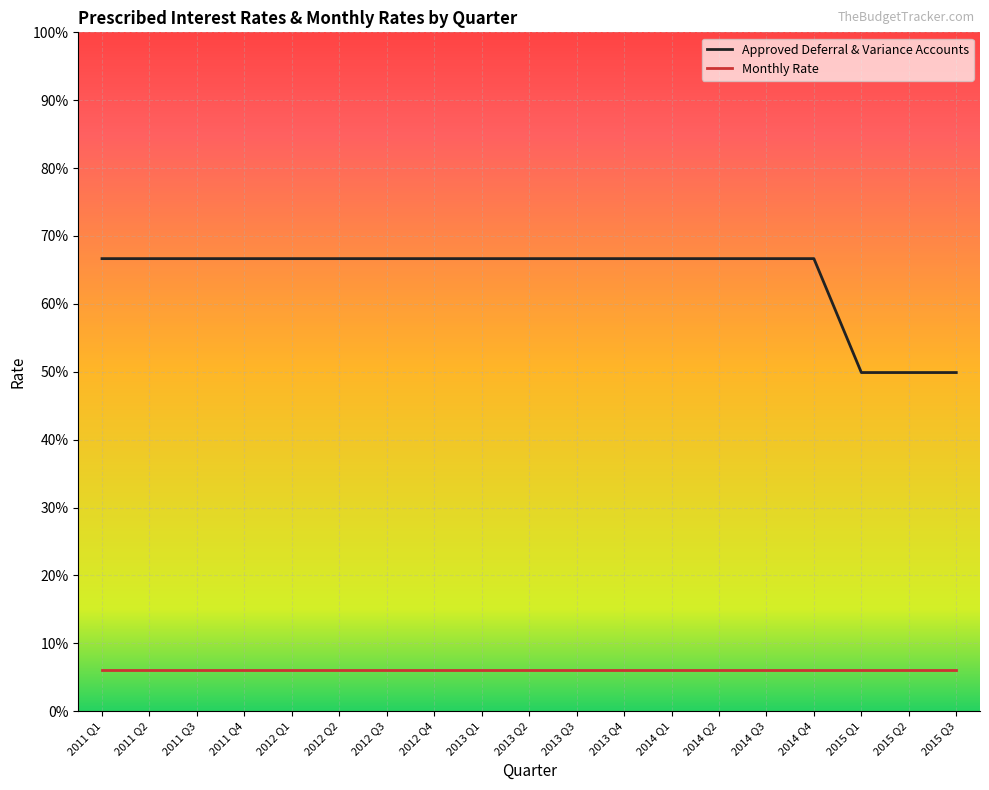

Which category has the highest value in the Monthly Rate series?

2011 Q1